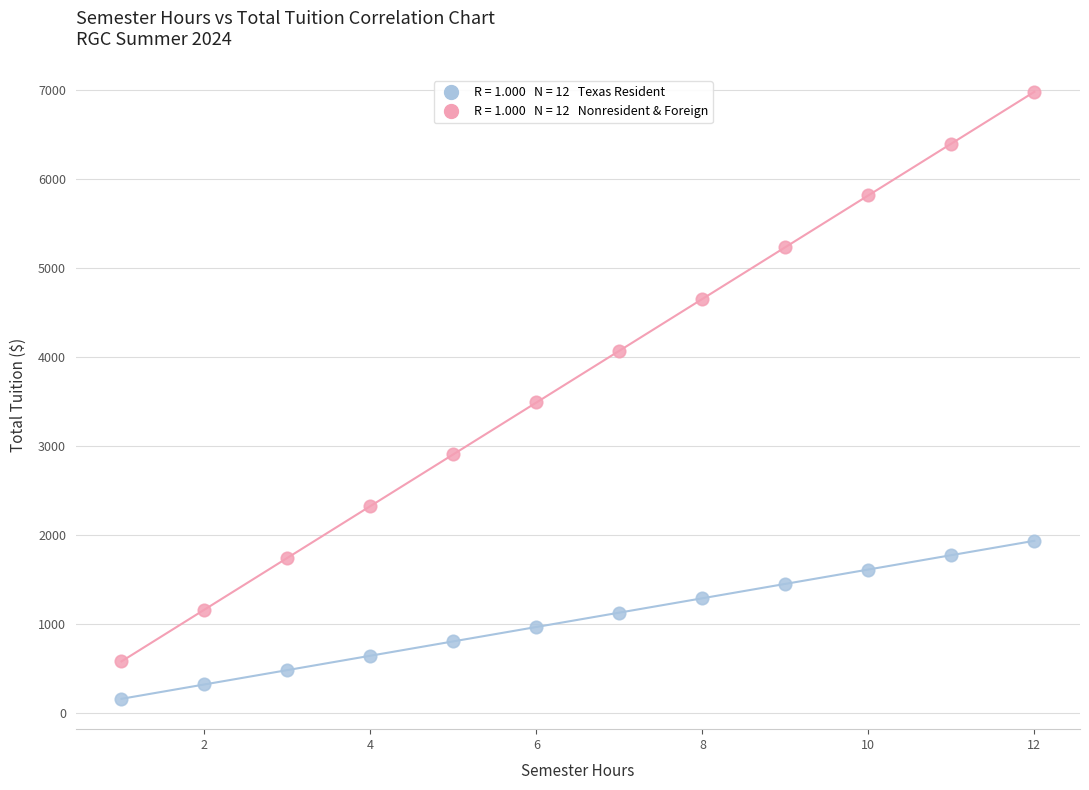

Across all data points, what is the range of Y values (max minus min)?

6814.0